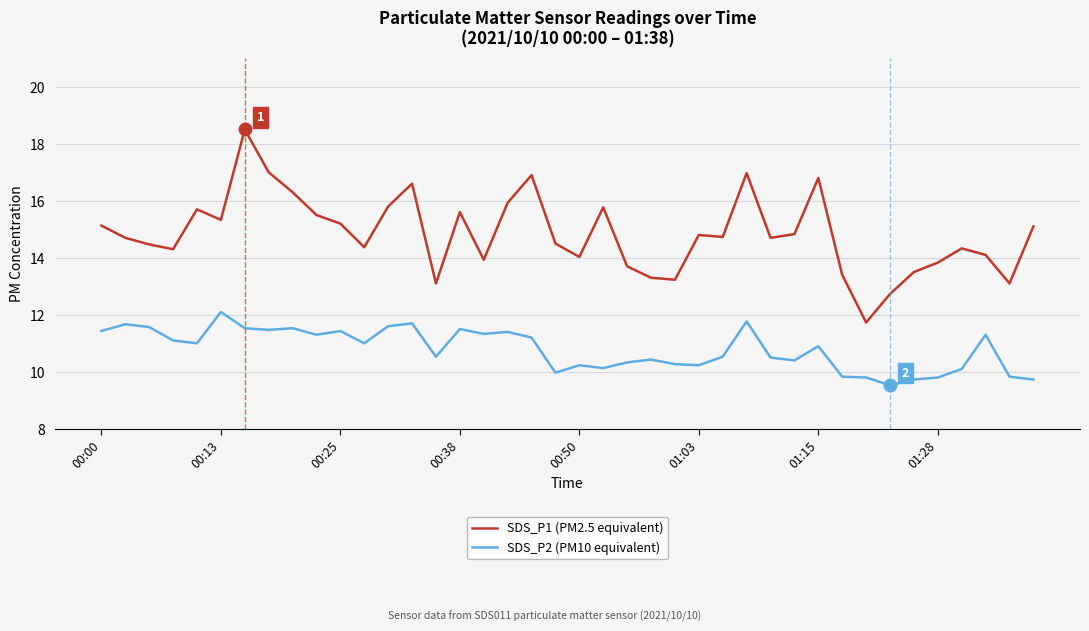

What is the smallest value displayed?

9.5